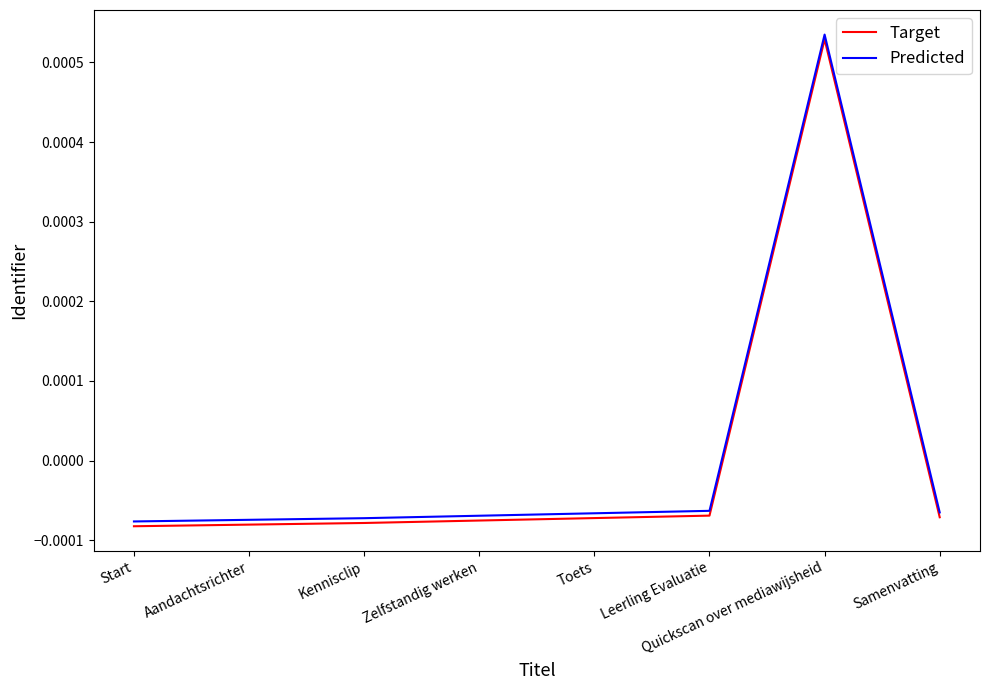

Rank the series at Start from lowest to highest value.

Target, Predicted